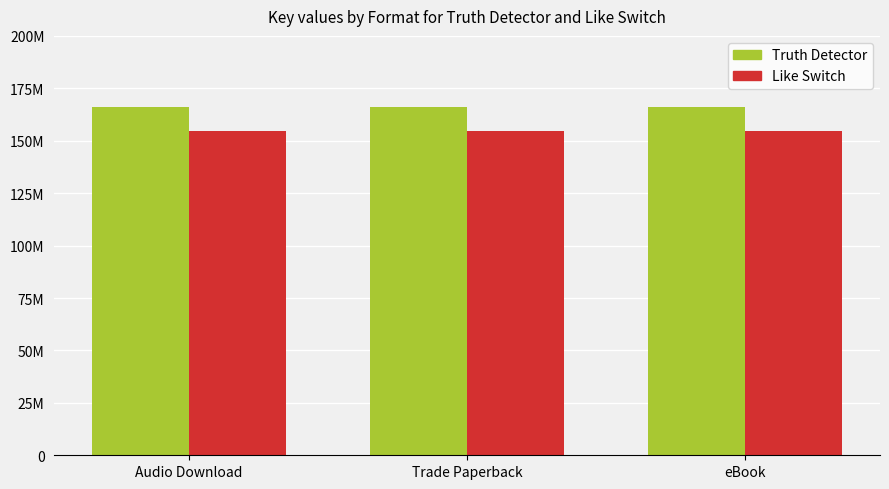

What are all the series names shown in the legend?

Truth Detector, Like Switch